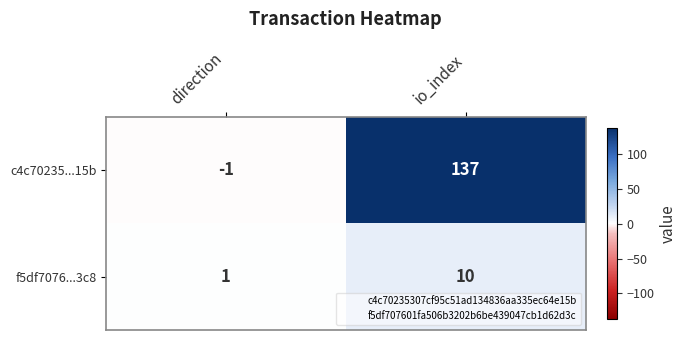

How many series are shown in this chart?

2